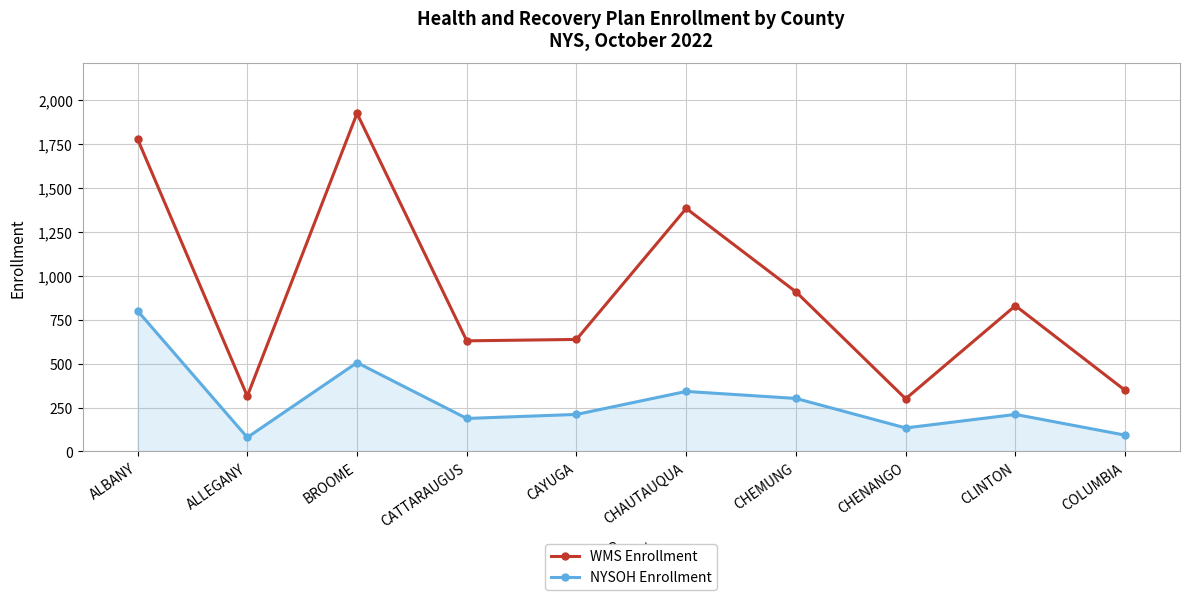

How many lines are shown in the chart?

2